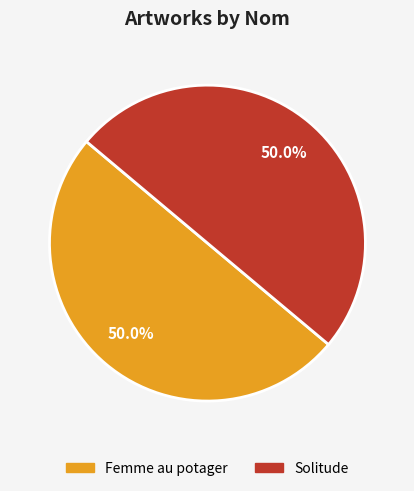

What is the ratio of the value at Solitude to the value at Femme au potager?

1.0